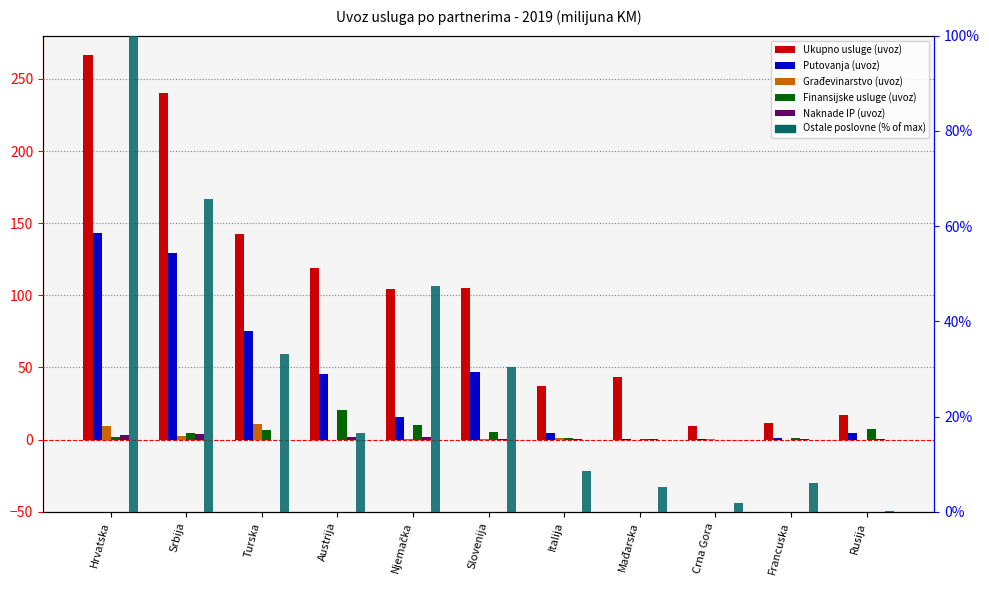

What is the spread (max minus min) of values at Srbija?

237.8